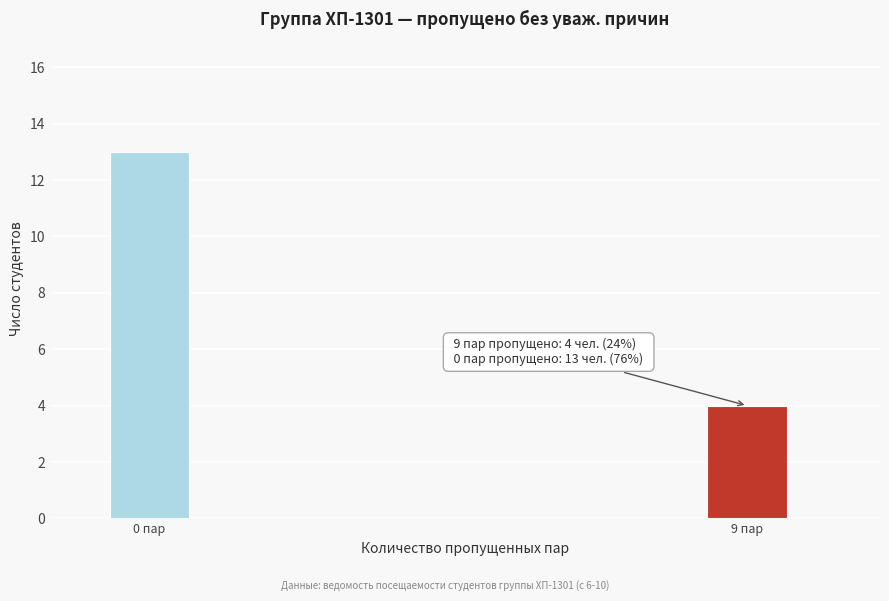

Reading left to right, transcribe all the data shown in this chart.

13	4